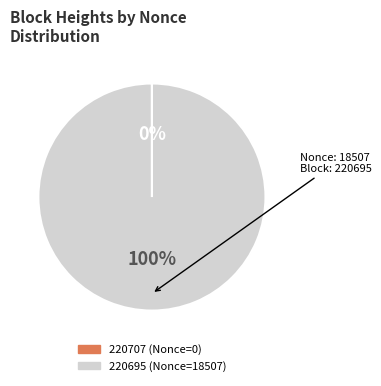

To the nearest percent, what is the difference between the largest and smallest slice percentages?

100%